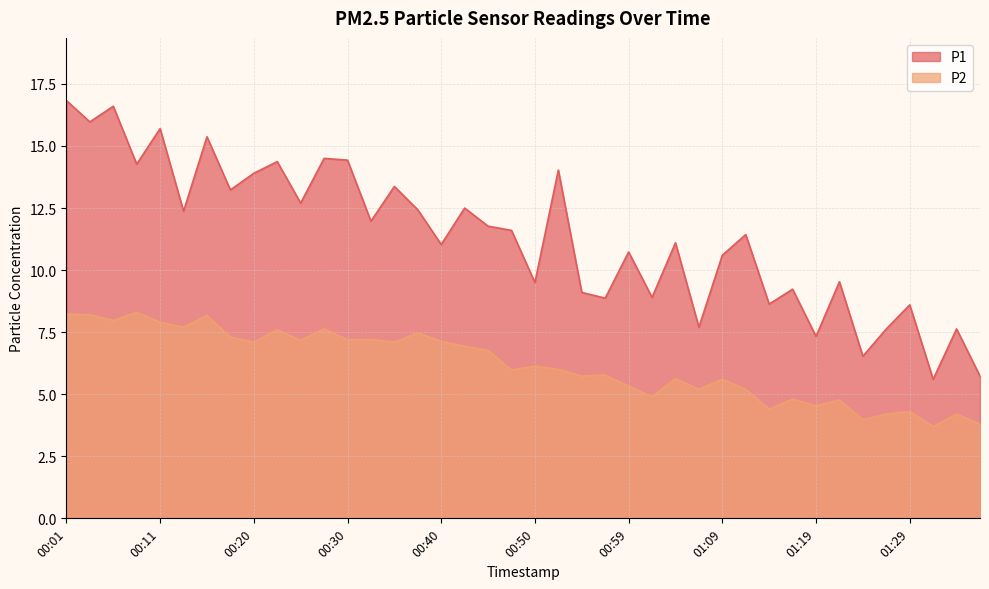

In P1, how many points are higher than both neighbors (excluding endpoints)?

15